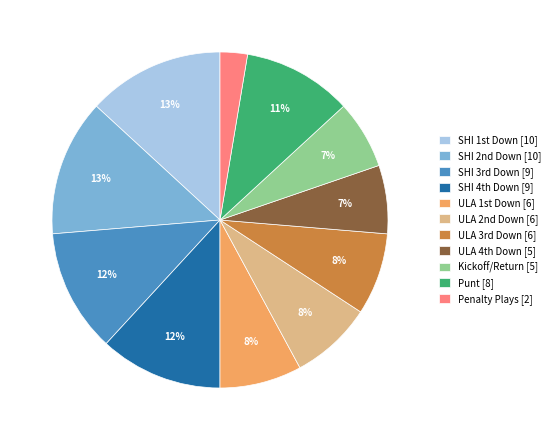

To the nearest percent, what percentage of the pie is Penalty Plays [2]?

3%